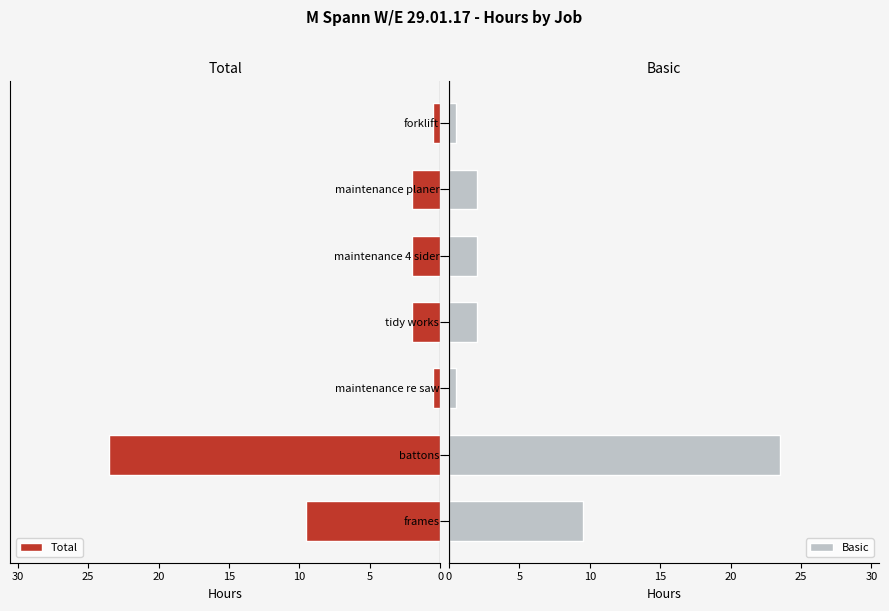

How many bars are there in total?

14